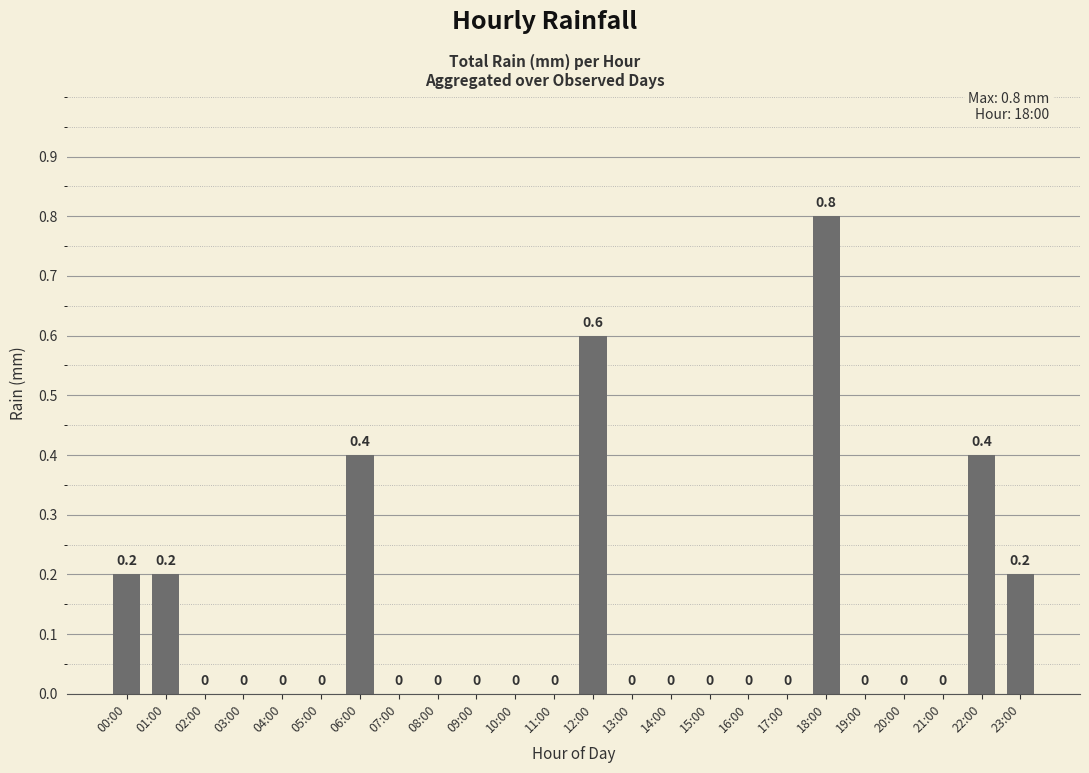

How many values are between 0 and 1?

24